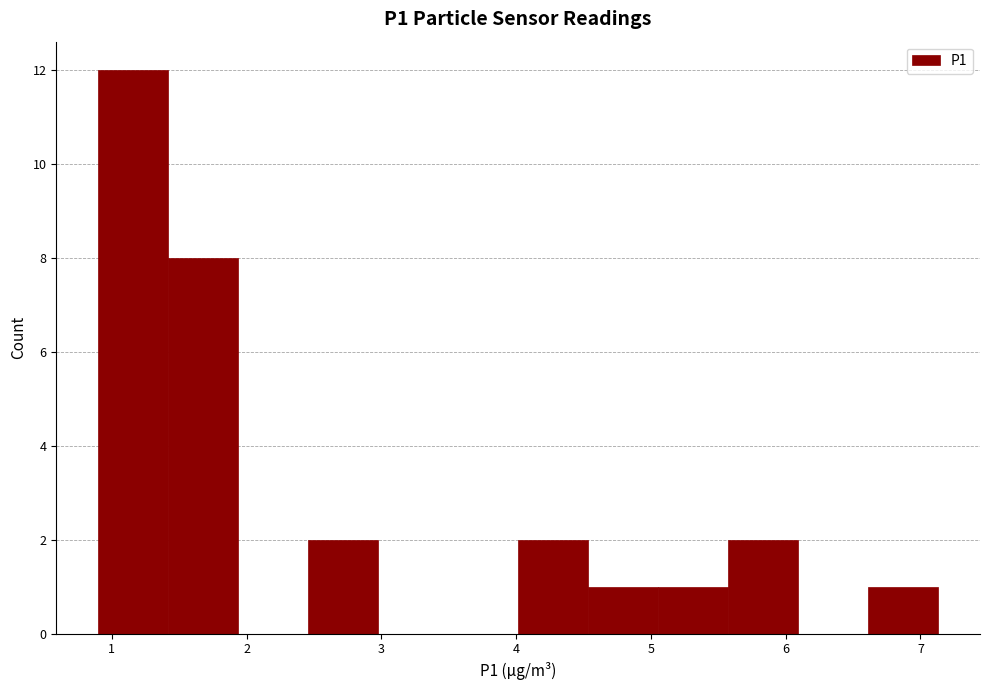

What is the height of the bar covering 1.4 to 1.9 on the x-axis? Neither the bar edges nor the heights are printed on the chart, so give them approximately, as read against the axes.

8